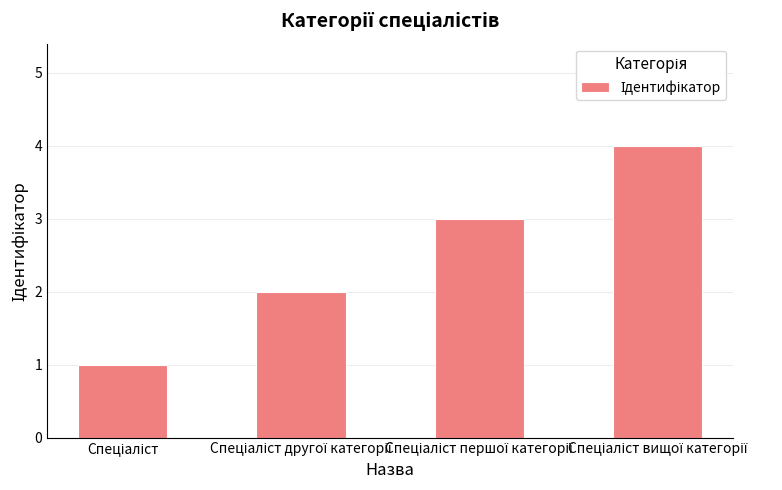

What is the sum of all values?

10